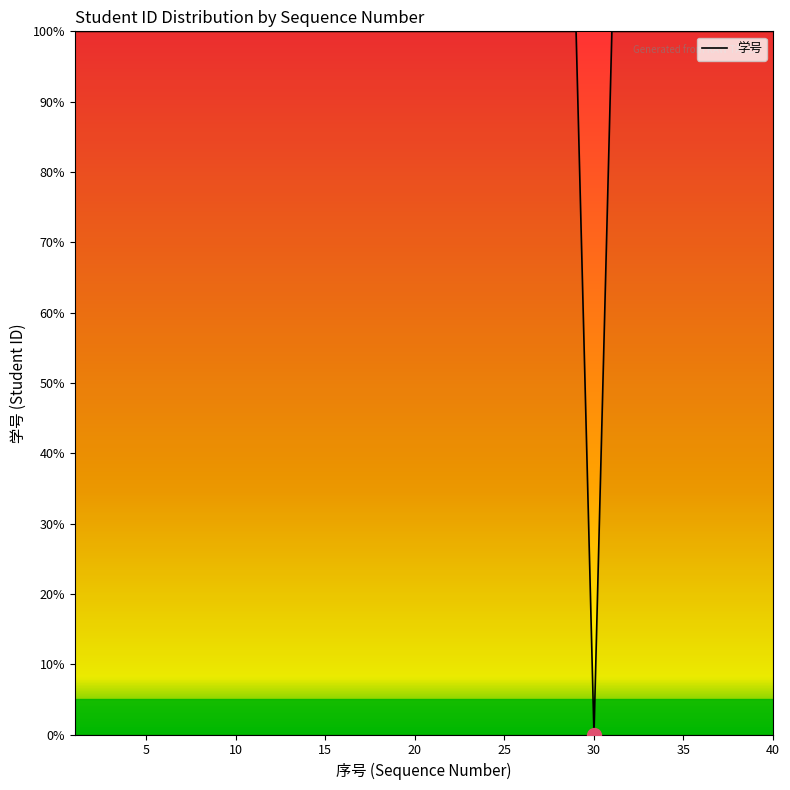

What is the maximum value shown in the chart?

100.0